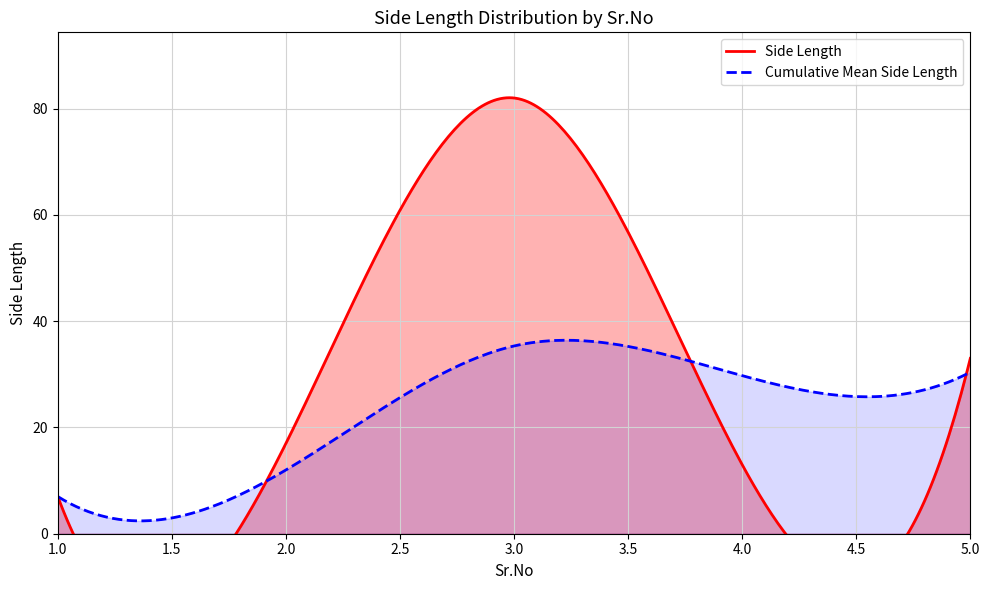

What is the difference between the second highest and minimum values?

26